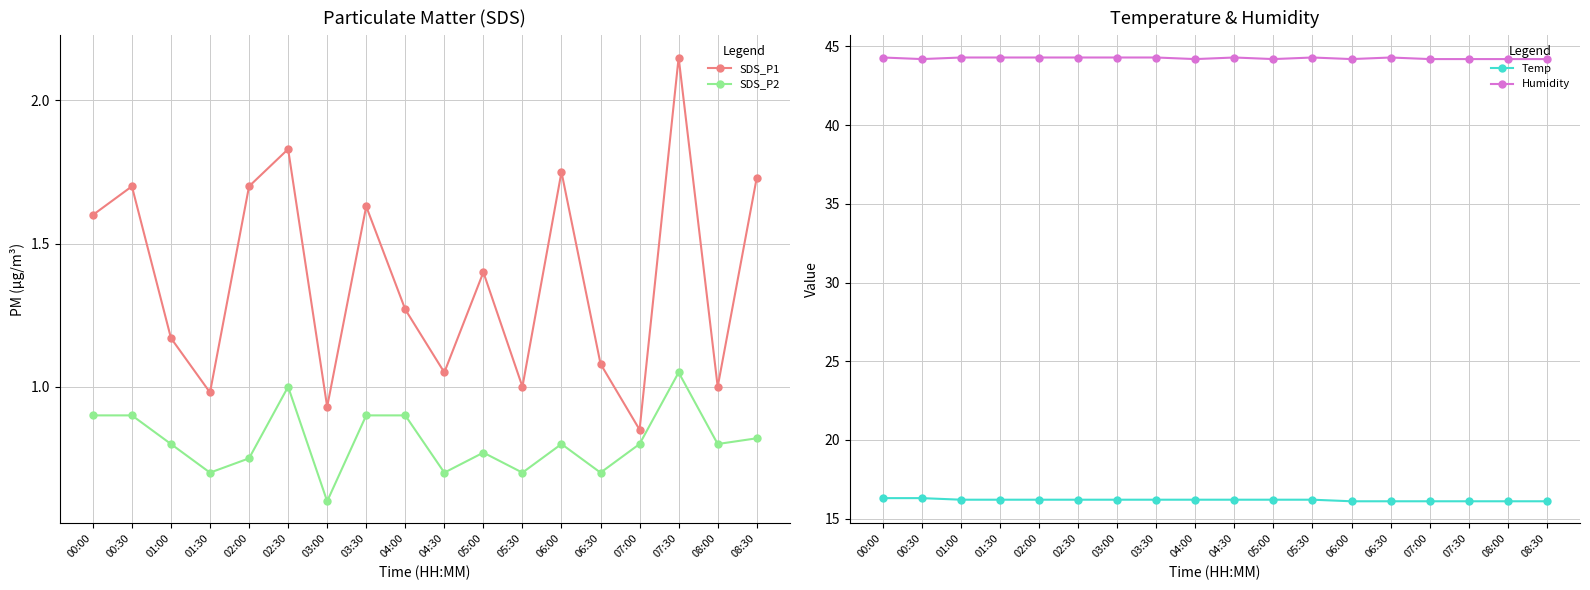

What is the label of the 14th point from the left?

06:30